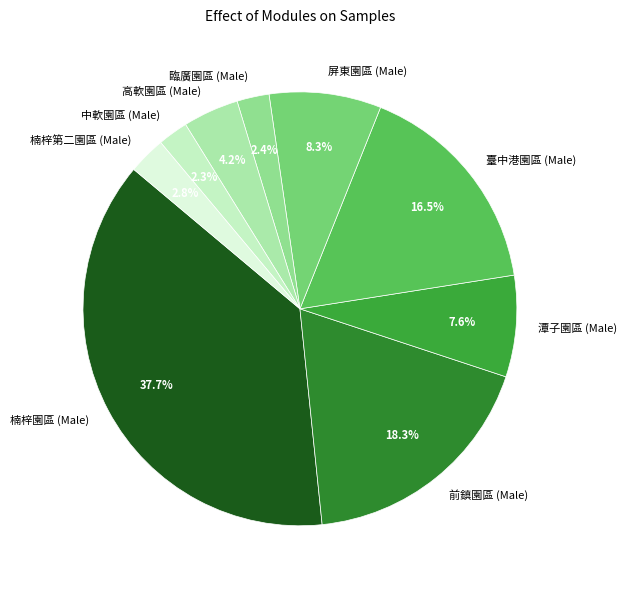

To the nearest percent, what percentage of the pie is 楠梓第二園區 (Male)?

3%